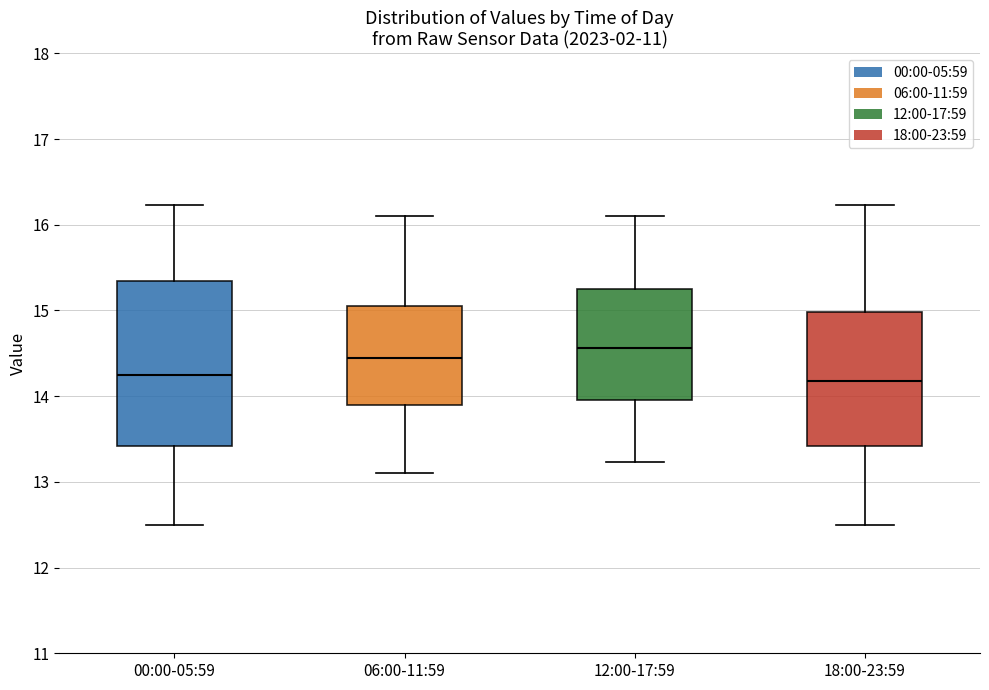

Which box is the tallest, from its lower edge to its upper edge?

00:00-05:59